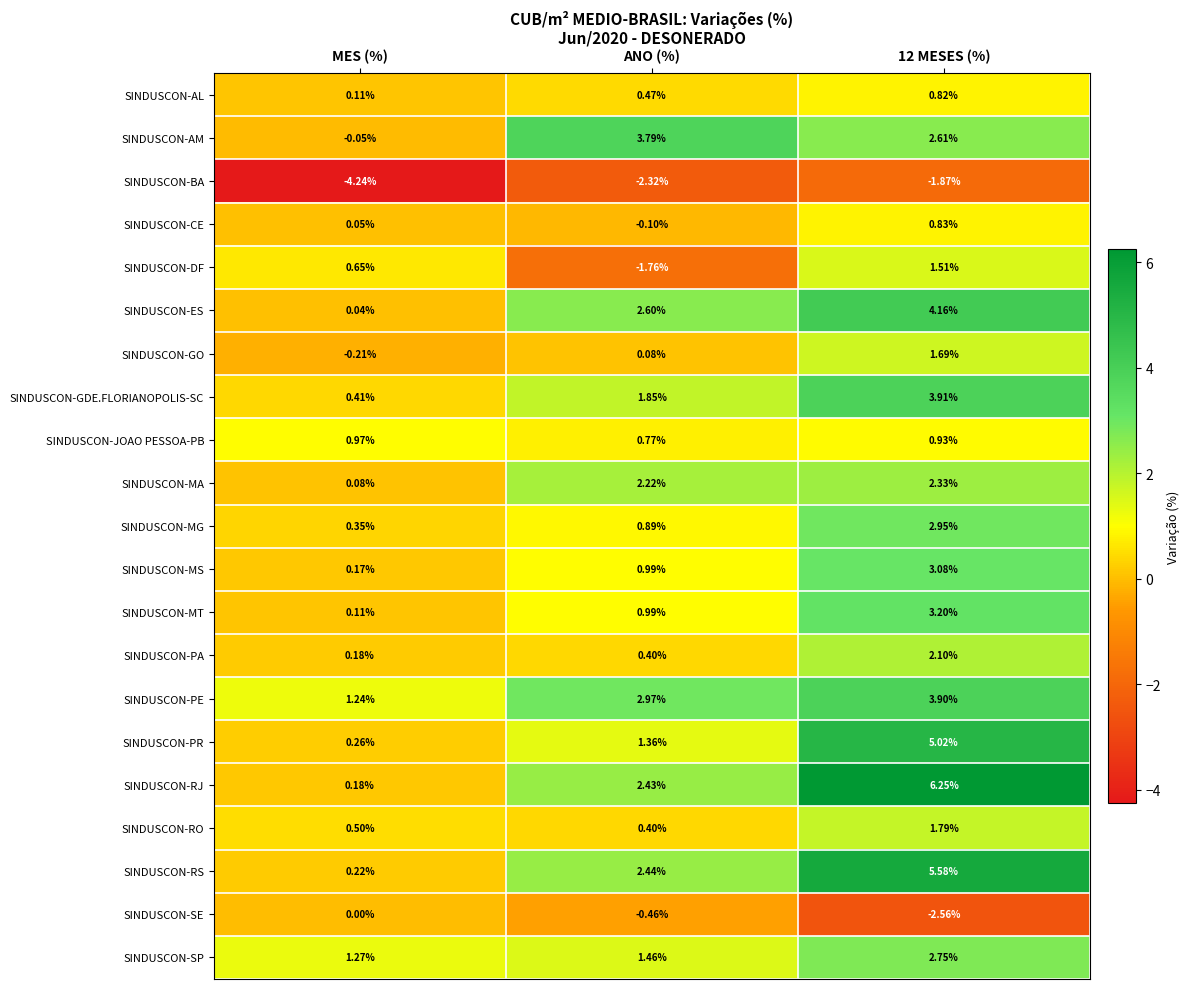

Which category has the highest value in the SINDUSCON-AM series?

ANO (%)